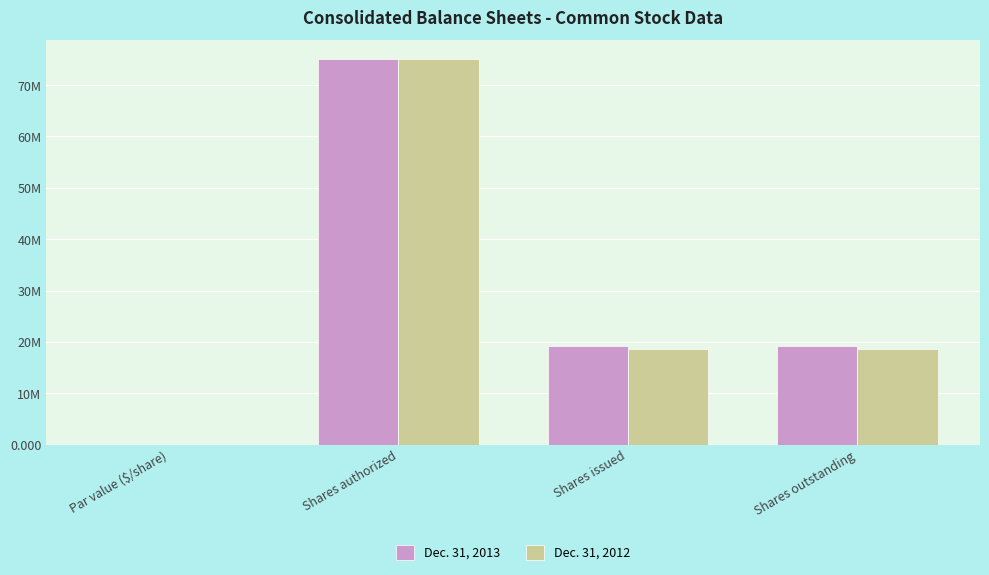

Reading left to right, list all the values displayed in this chart.

Dec. 31, 2013: 0.0	75000000.0	19206024.0	19206024.0
Dec. 31, 2012: 0.0	75000000.0	18536567.0	18536567.0